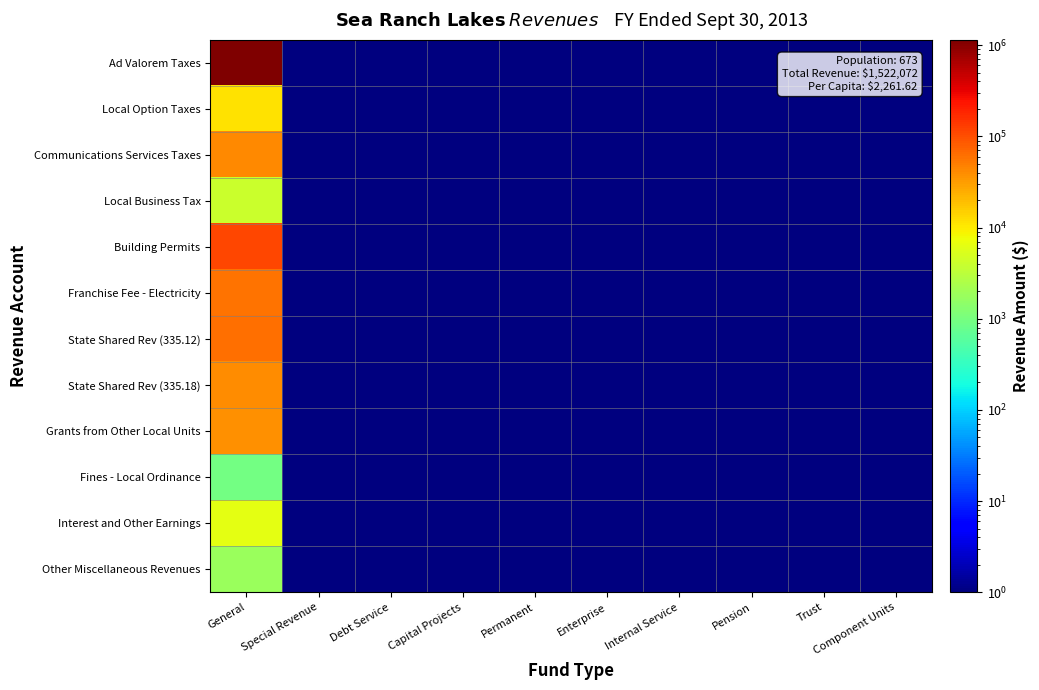

At how many categories does at least one series exceed 858882?

1